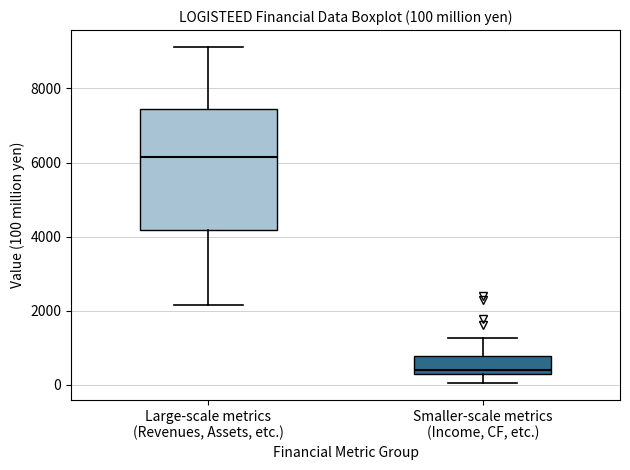

Comparing the boxes themselves (not the whiskers), which one is the tallest?

Large-scale metrics (Revenues, Assets, etc.)